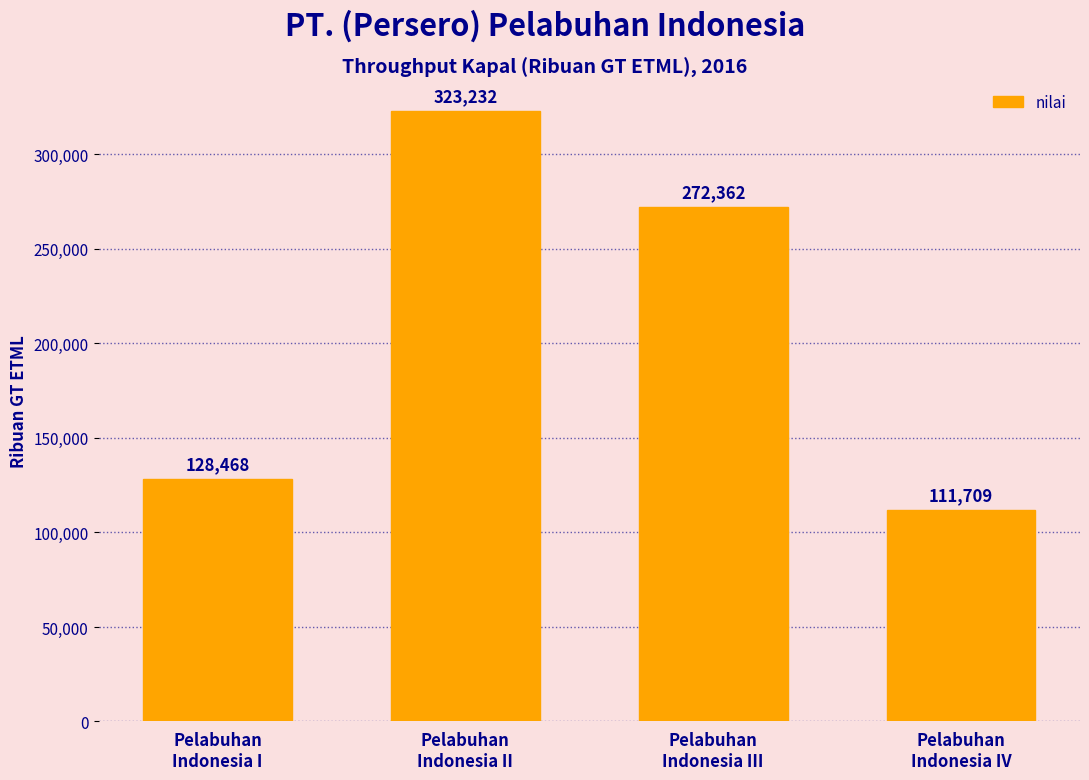

True or false: the data shows 181722 at Pelabuhan
Indonesia I.

False